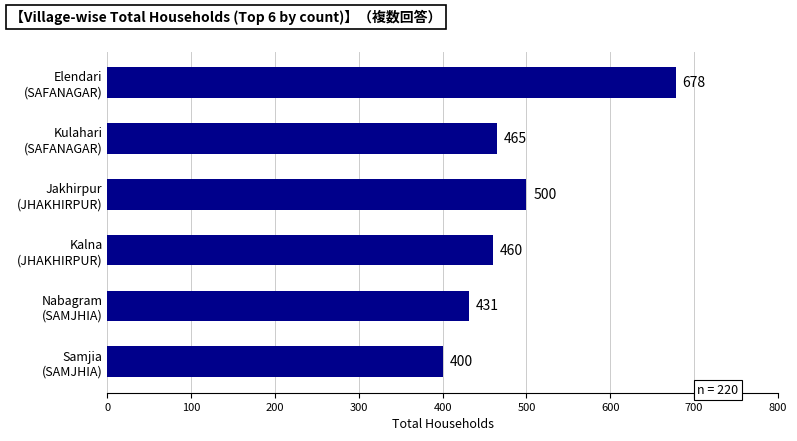

Rank the categories by value from lowest to highest.

Samjia
(SAMJHIA), Nabagram
(SAMJHIA), Kalna
(JHAKHIRPUR), Kulahari
(SAFANAGAR), Jakhirpur
(JHAKHIRPUR), Elendari
(SAFANAGAR)